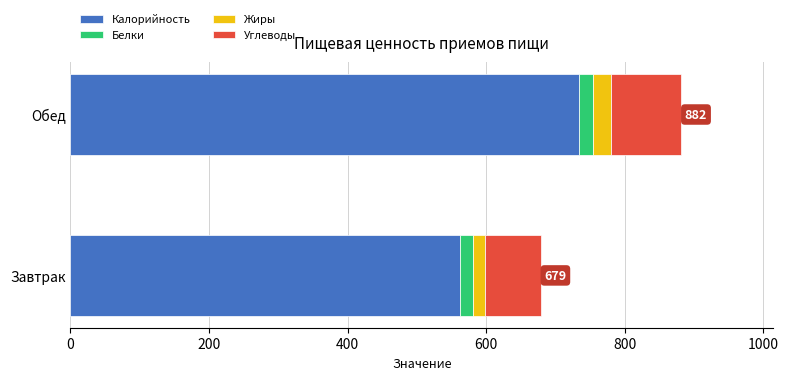

Is it true that Калорийность equals 733.2 at Обед?

True